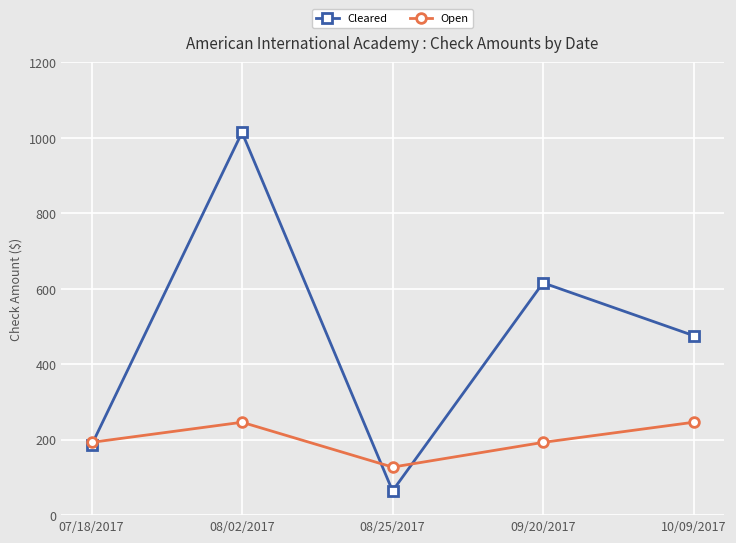

Is this an area chart (filled region under the line)?

No